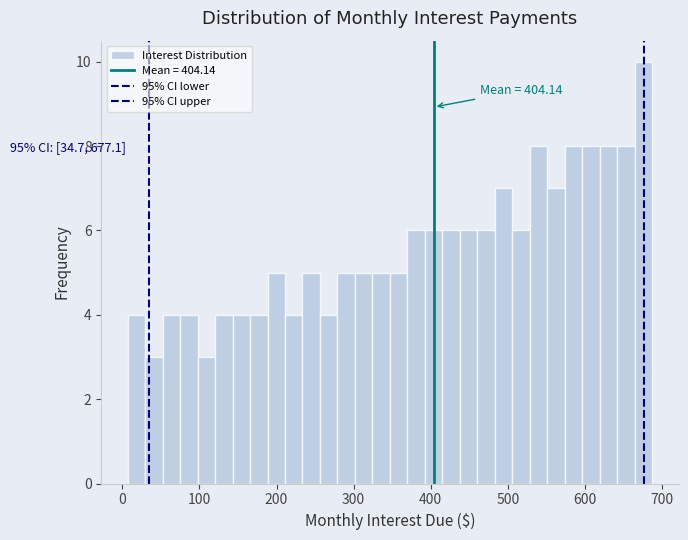

Around what value on the x-axis is the tallest bar? Give the approximate position of its centre, as read against the axis.

680